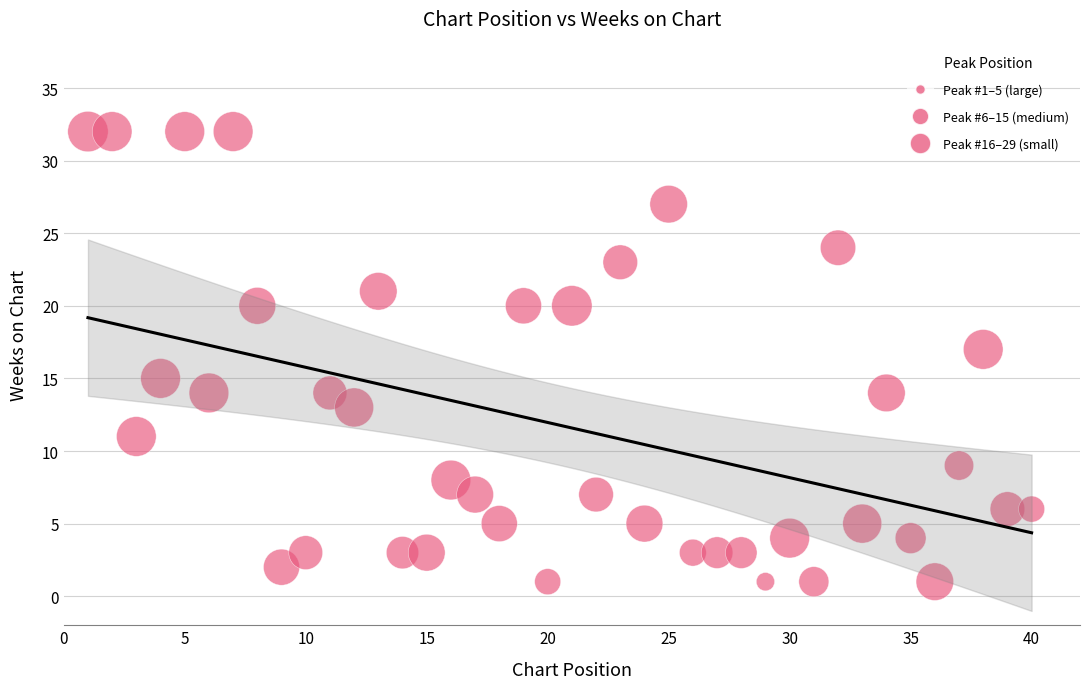

What is the range of Y values (max minus min)?

31